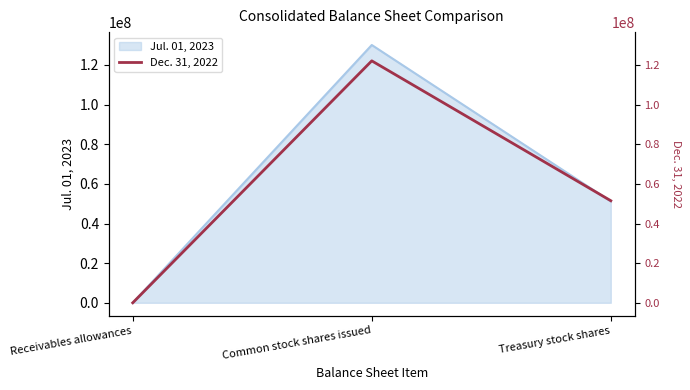

The chart shows a value of 85649490 at Treasury stock shares. True or false?

False